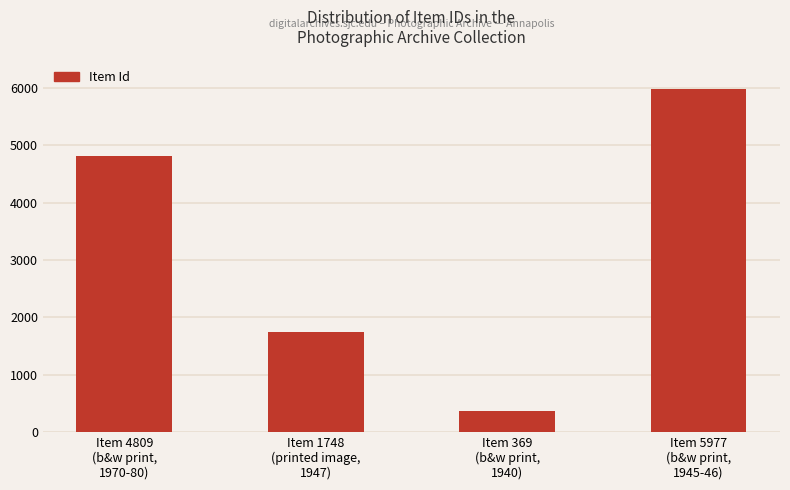

Where is the data nearest to the value 3173?

Item 1748
(printed image,
1947)